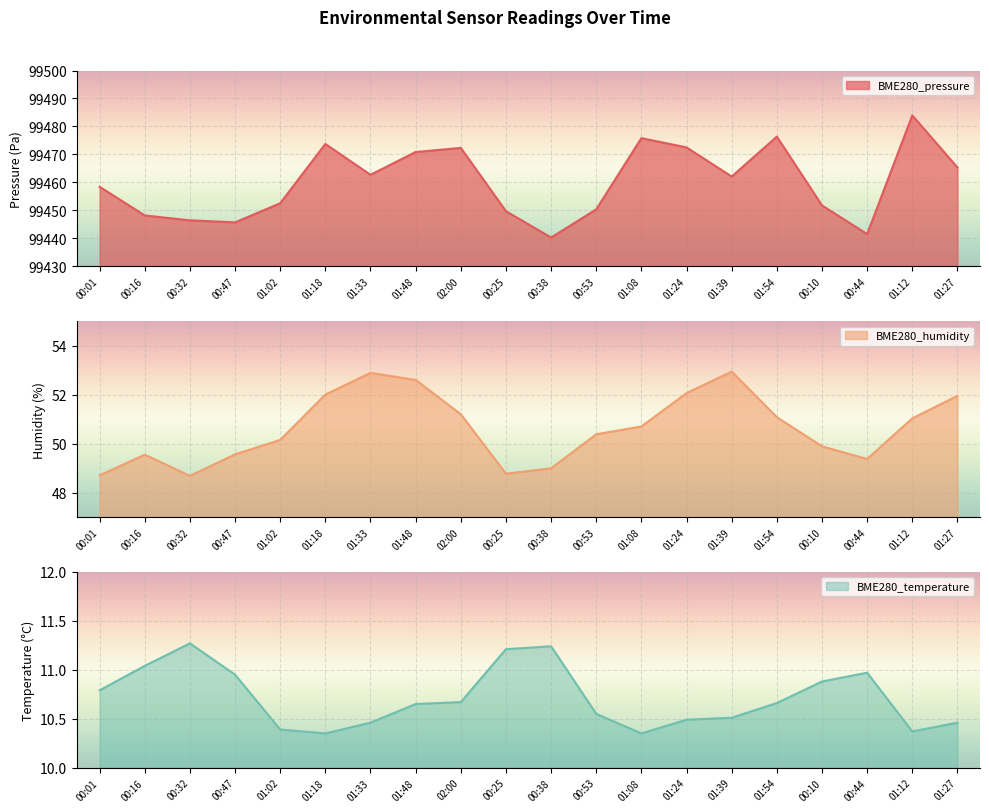

List the series in order of their peak value, lowest first.

BME280_temperature, BME280_humidity, BME280_pressure